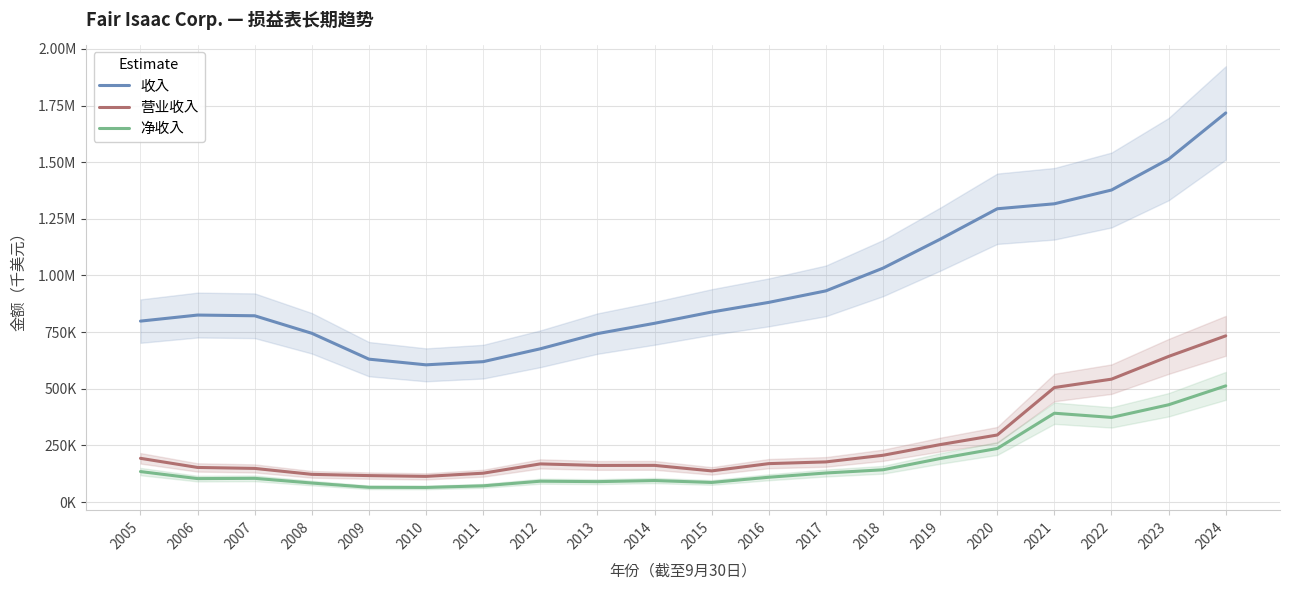

How many values in the 净收入 series exceed 109448?

9